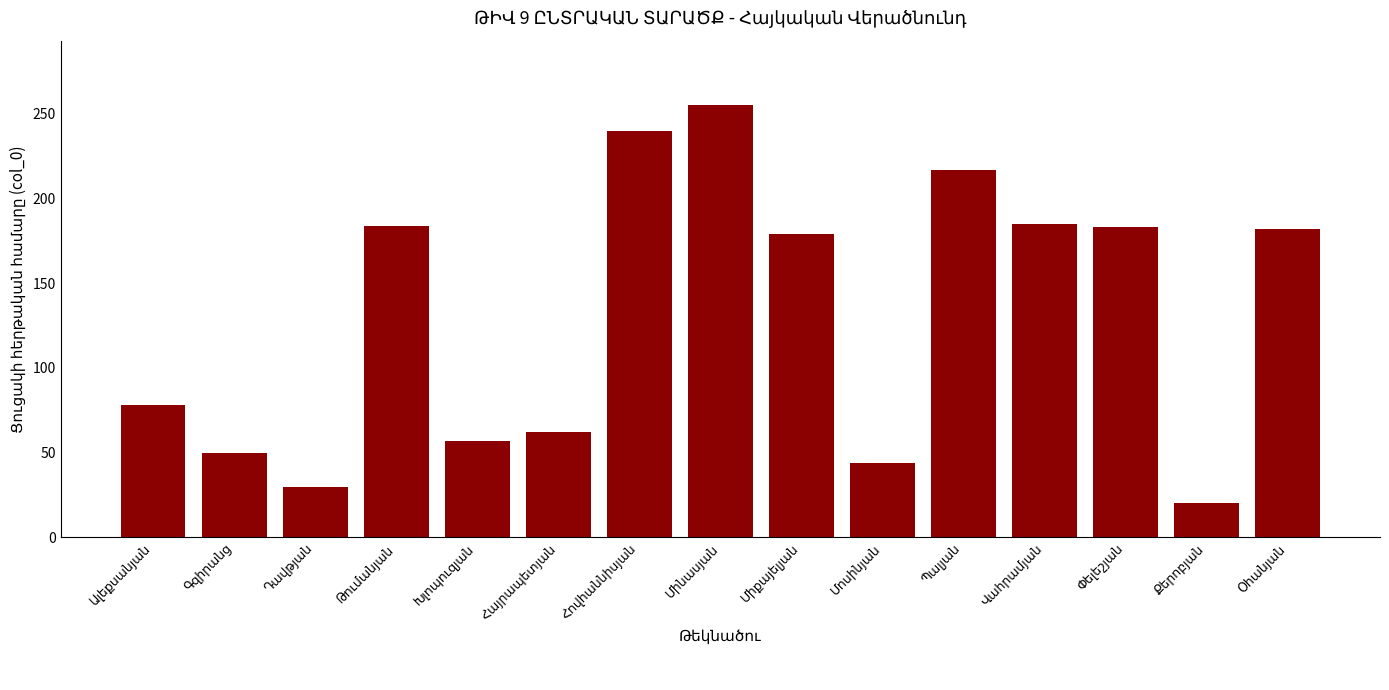

What is the value of the 14th bar from the left?

20